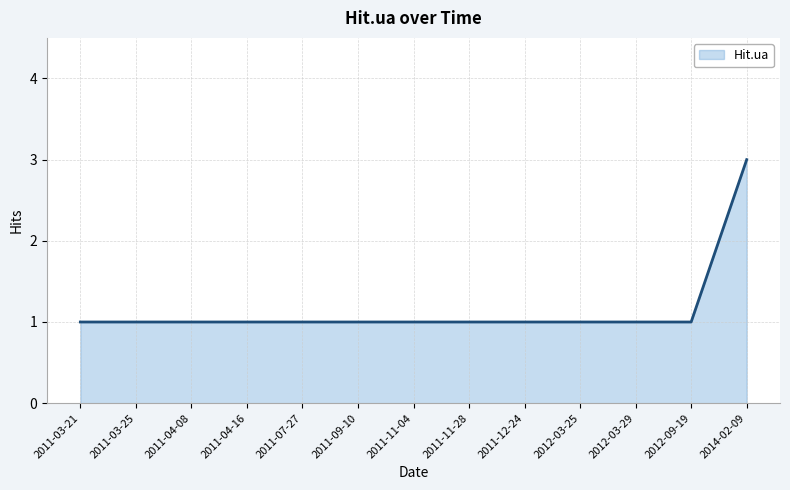

Does the chart have visible grid lines?

Yes